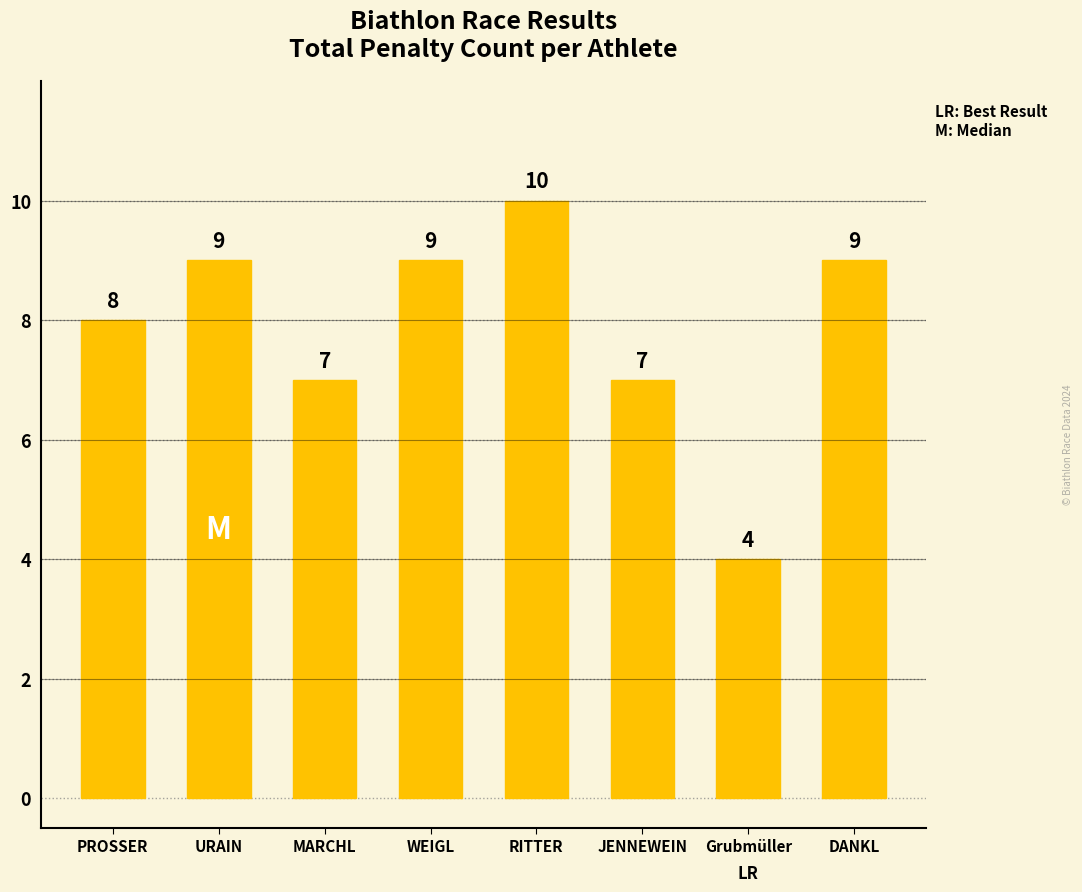

Count the number of categories in the chart.

8